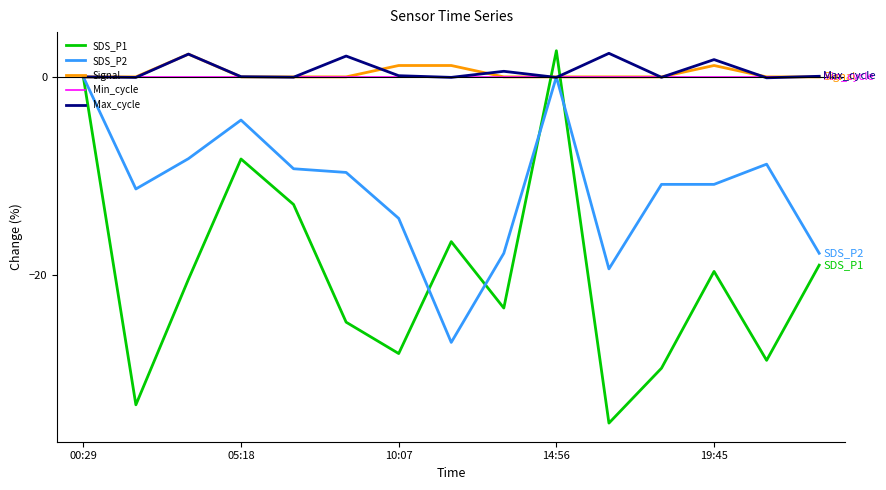

Which series has the largest range (max minus min)?

SDS_P1